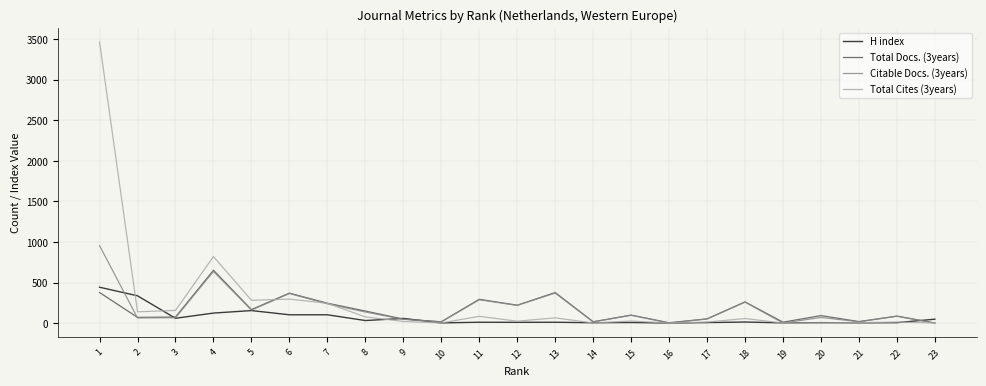

Which series has the largest total across all categories?

Total Cites (3years)